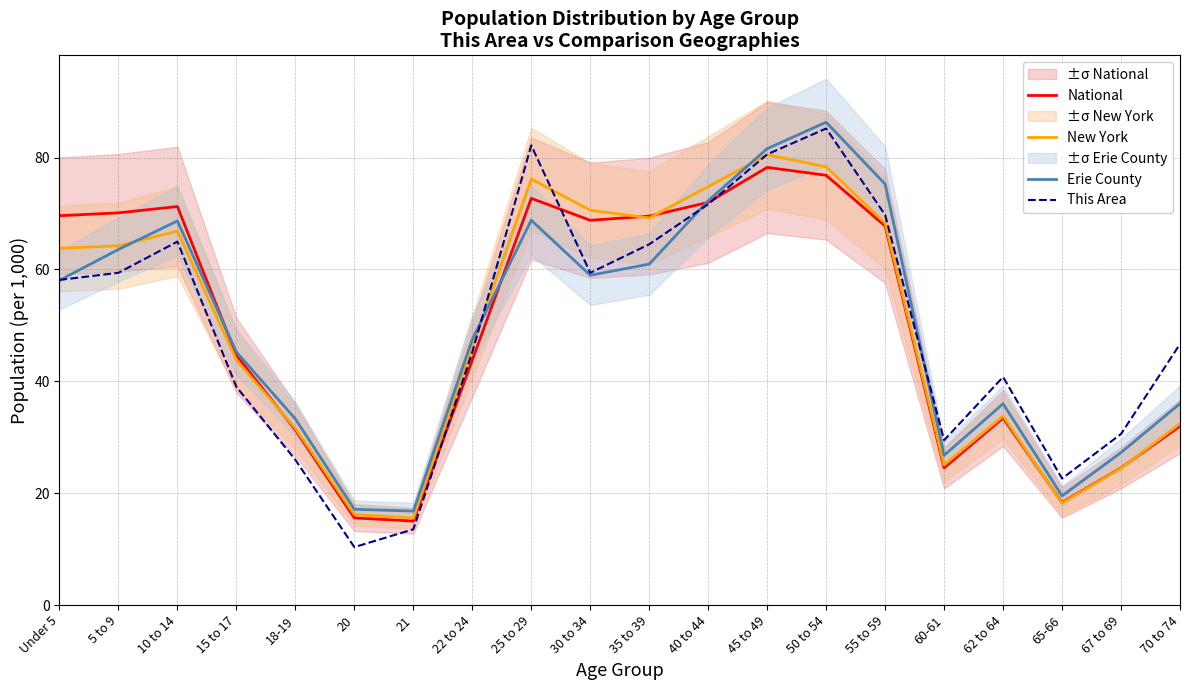

List the series in order of their peak value, highest first.

Erie County, This Area, New York, National